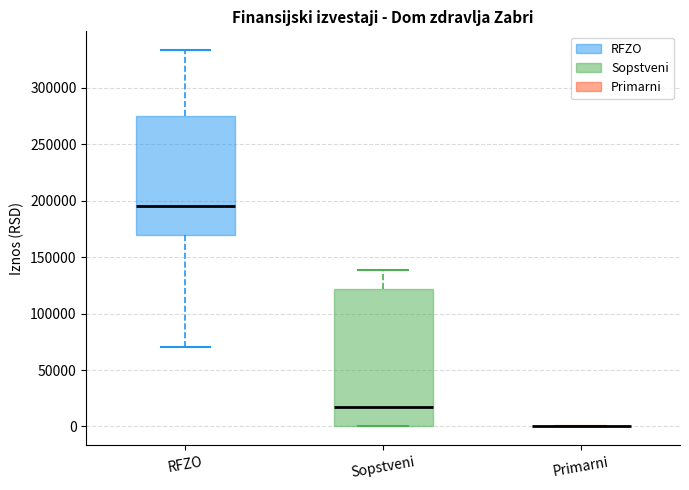

Where does the upper whisker of the box for Sopstveni end on the y-axis? The values are not printed on the chart, so give them approximately, as read against the axis.

140000